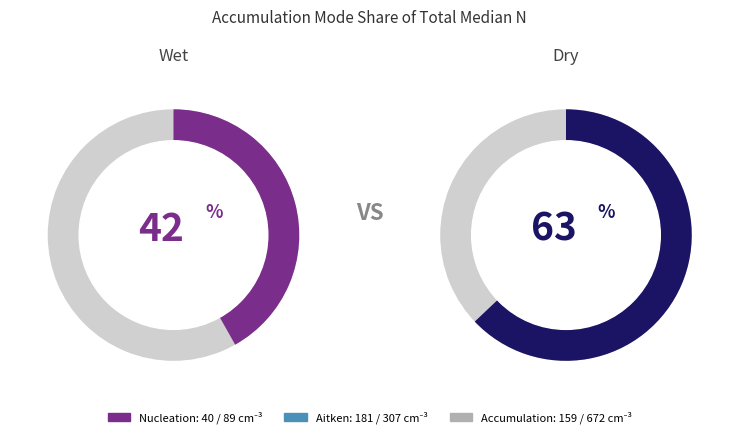

How many slices are in this pie chart?

2